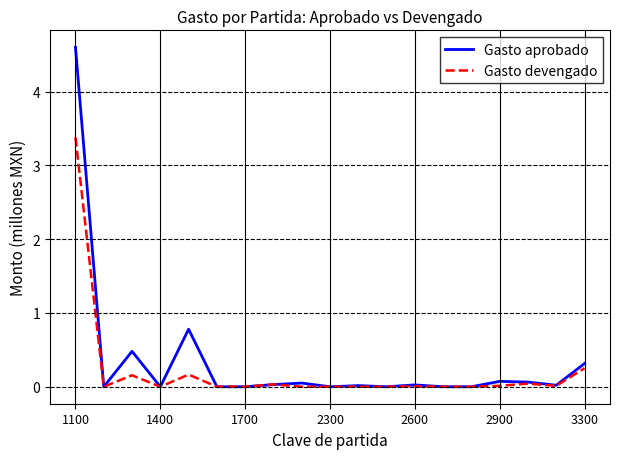

What is the difference between the maximum and minimum values in the Gasto aprobado series?

4.6